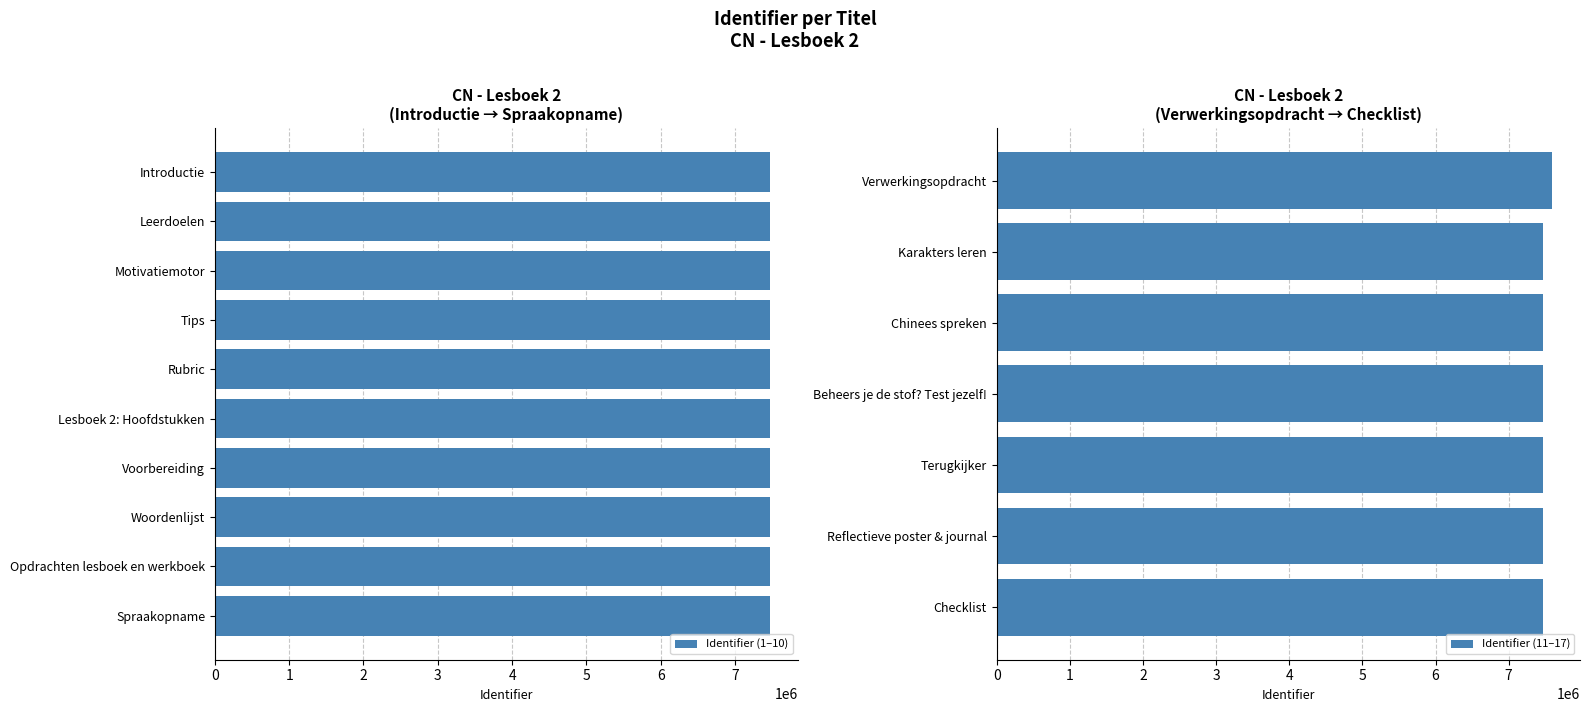

What is the average value of the Identifier (1–10) series?

7475094